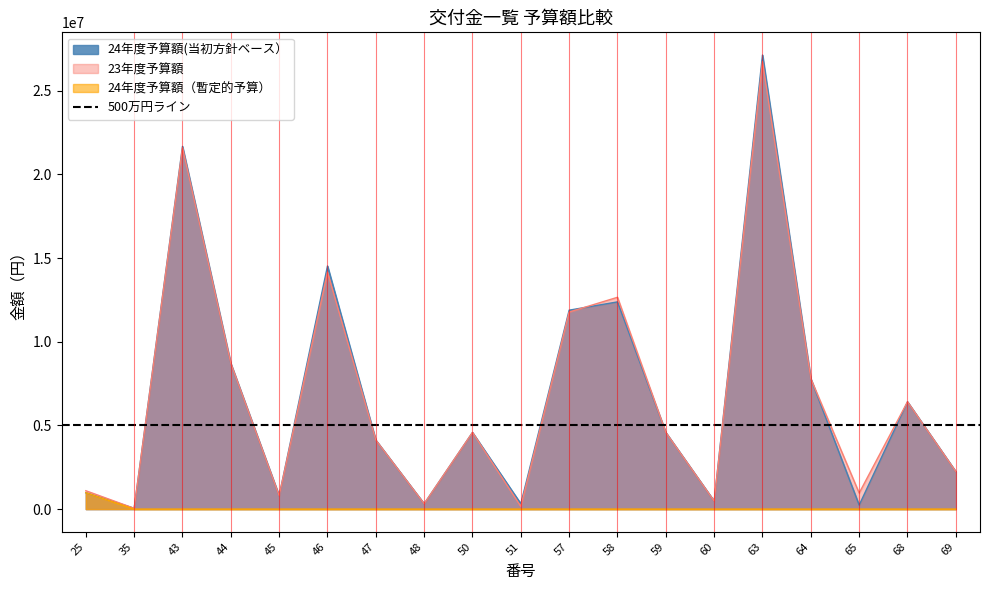

Which series has the largest total across all categories?

23年度予算額